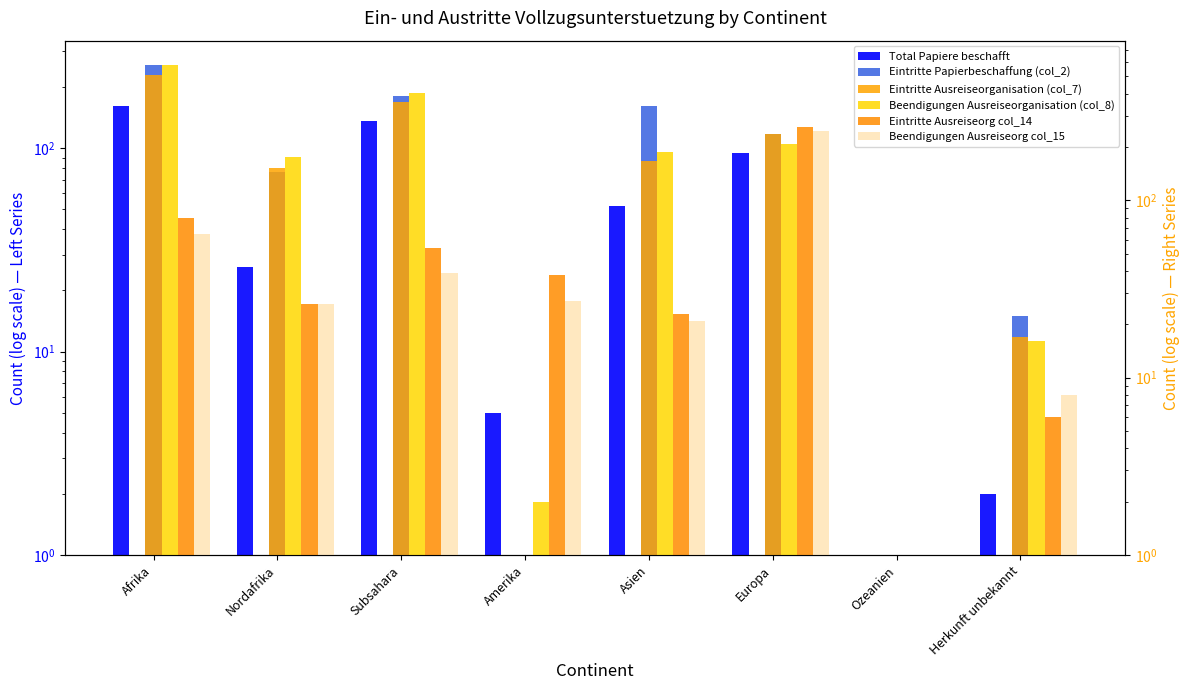

Reading left to right, transcribe all the data shown in this chart.

Total Papiere beschafft: Afrika=162	Nordafrika=26	Subsahara=136	Amerika=5	Asien=52	Europa=95	Ozeanien=1	Herkunft unbekannt=2
Eintritte Papierbeschaffung (col_2): Afrika=256	Nordafrika=76	Subsahara=180	Amerika=1	Asien=161	Europa=118	Ozeanien=1	Herkunft unbekannt=15
Eintritte Ausreiseorganisation (col_7): Afrika=512	Nordafrika=153	Subsahara=359	Amerika=1	Asien=166	Europa=238	Ozeanien=1	Herkunft unbekannt=17
Beendigungen Ausreiseorganisation (col_8): Afrika=578	Nordafrika=175	Subsahara=403	Amerika=2	Asien=187	Europa=209	Ozeanien=1	Herkunft unbekannt=16
Eintritte Ausreiseorg col_14: Afrika=80	Nordafrika=26	Subsahara=54	Amerika=38	Asien=23	Europa=259	Ozeanien=1	Herkunft unbekannt=6
Beendigungen Ausreiseorg col_15: Afrika=65	Nordafrika=26	Subsahara=39	Amerika=27	Asien=21	Europa=245	Ozeanien=1	Herkunft unbekannt=8